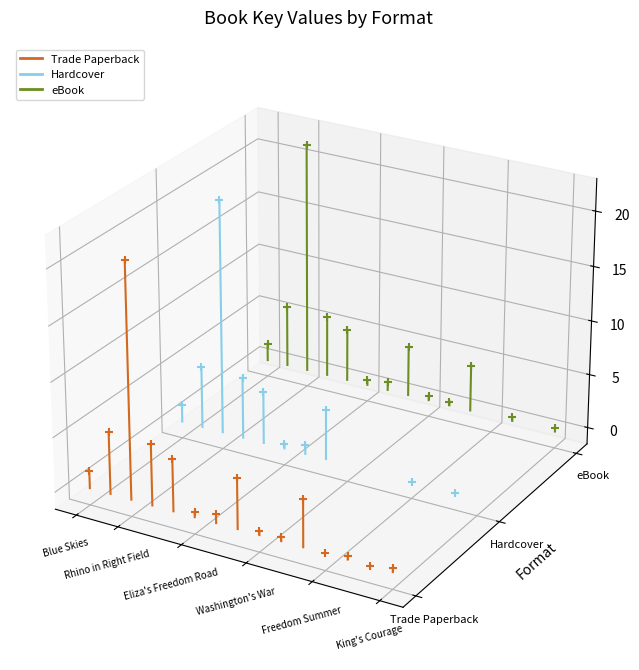

Which series has the widest spread of Y values?

Trade Paperback